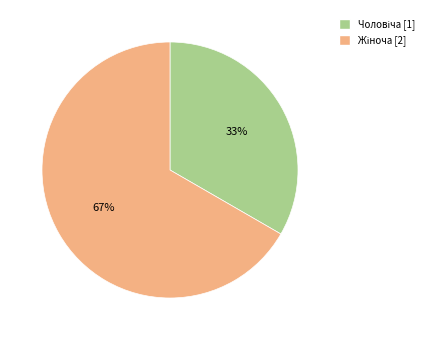

What is the largest slice in the pie chart?

Жіноча